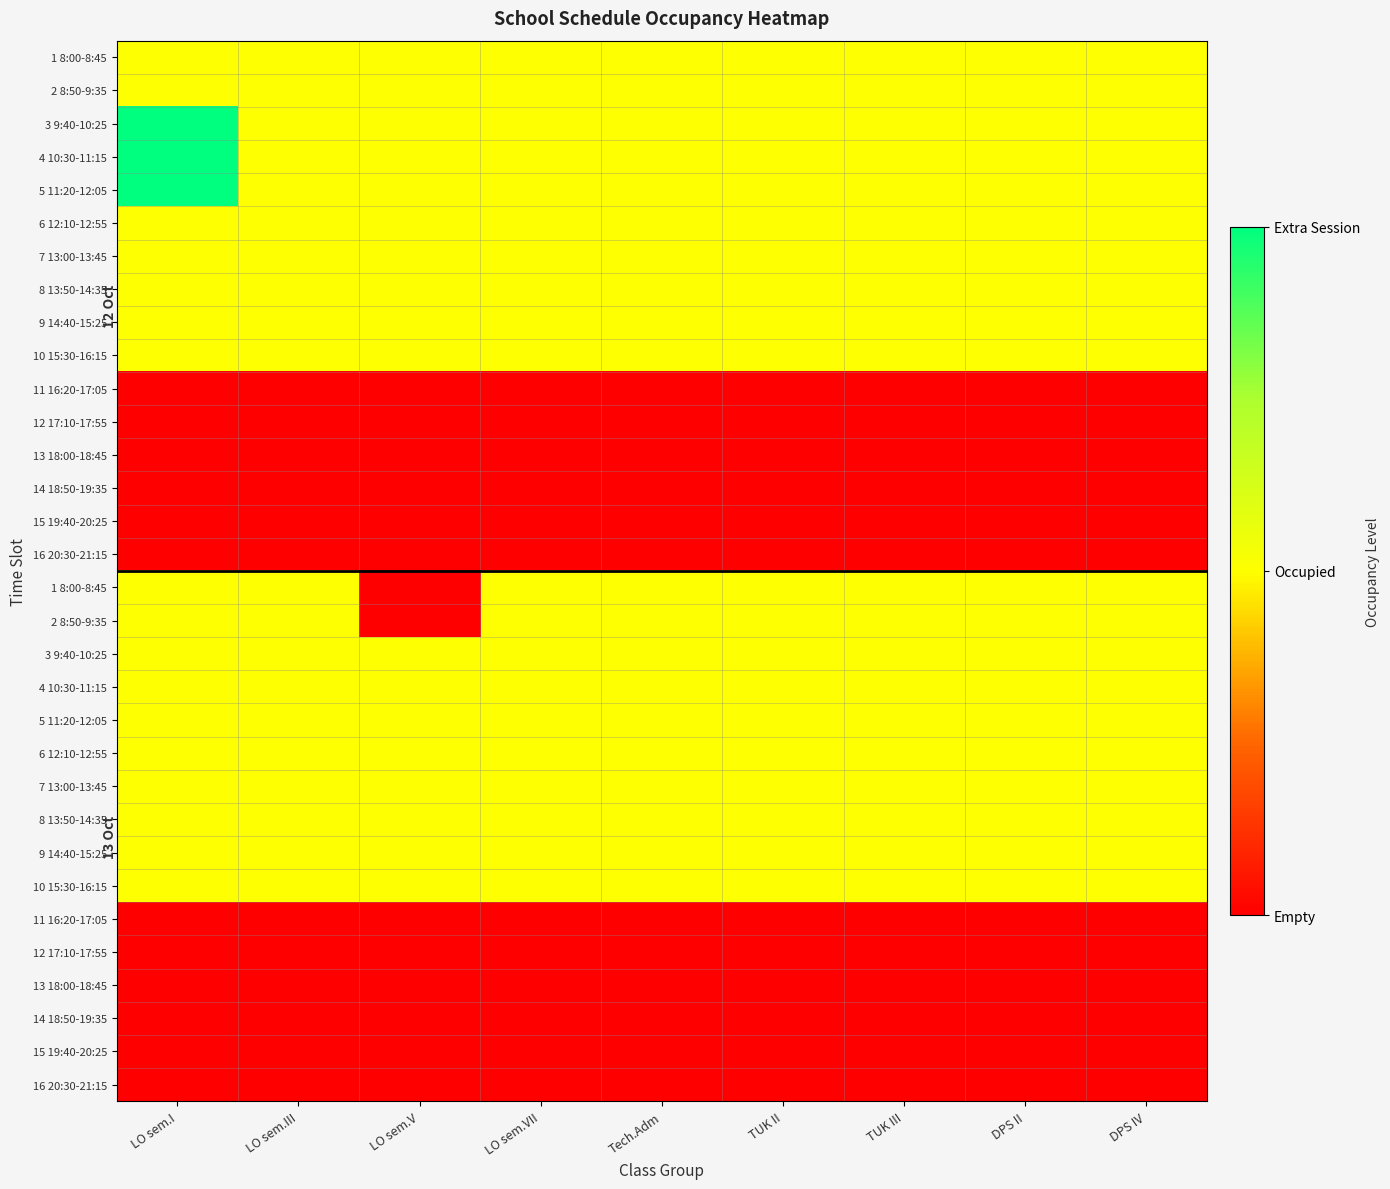

At which category is the sum across all series the highest?

LO sem.I